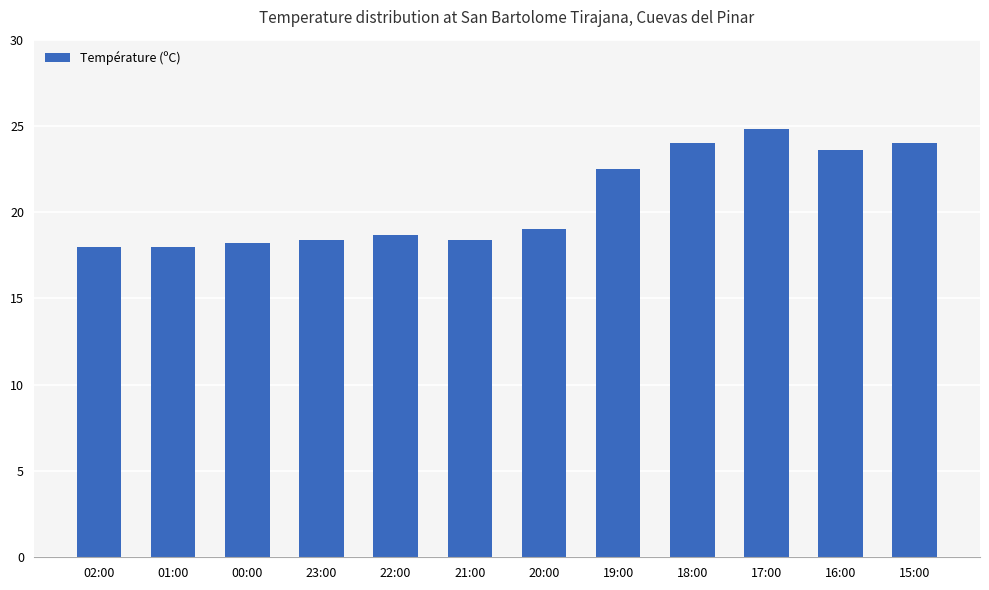

Is it true that the value at 15:00 is 24.0?

True